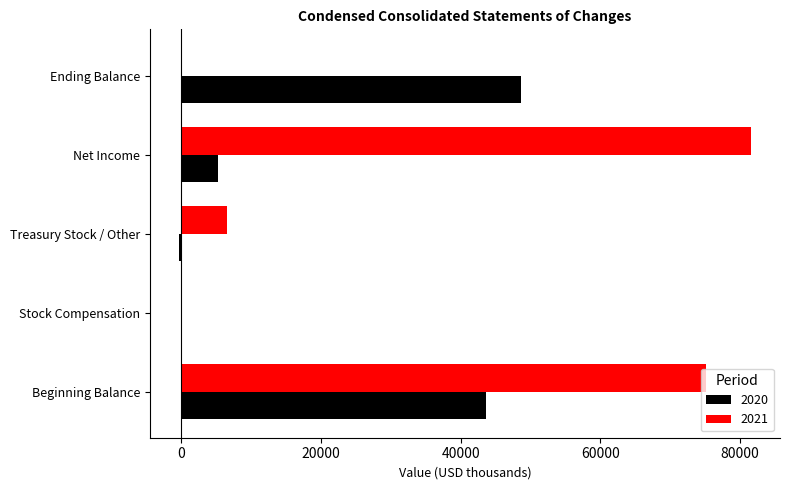

Which category has the highest value in the 2020 series?

Ending Balance